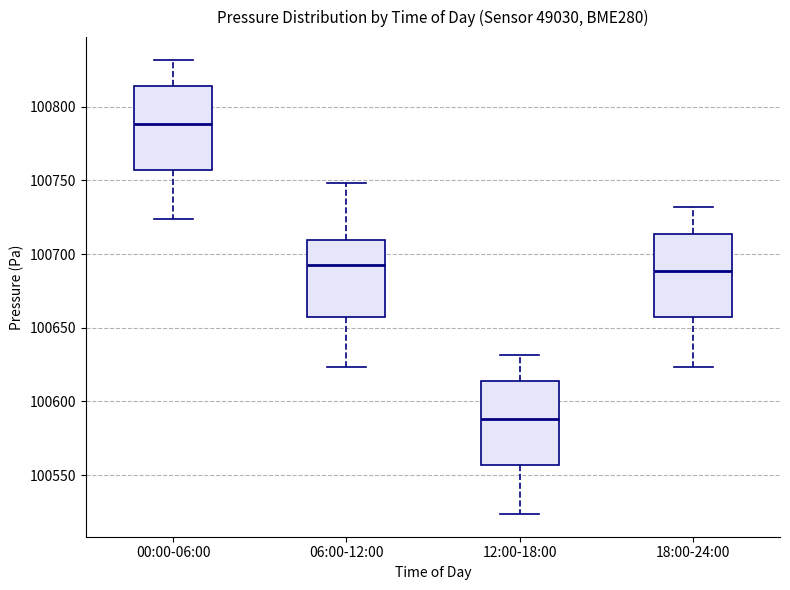

Reading left to right, transcribe this box plot: for each box, give where its median line is, the range the box spans, and where its two whiskers end, as read against the y-axis. The values are not printed on the chart, so give them approximately, as read against the axis.

00:00-06:00: median 100790, box 100755 to 100815, whiskers 100725 to 100830
06:00-12:00: median 100690, box 100655 to 100710, whiskers 100625 to 100750
12:00-18:00: median 100590, box 100555 to 100615, whiskers 100525 to 100630
18:00-24:00: median 100690, box 100655 to 100715, whiskers 100625 to 100730